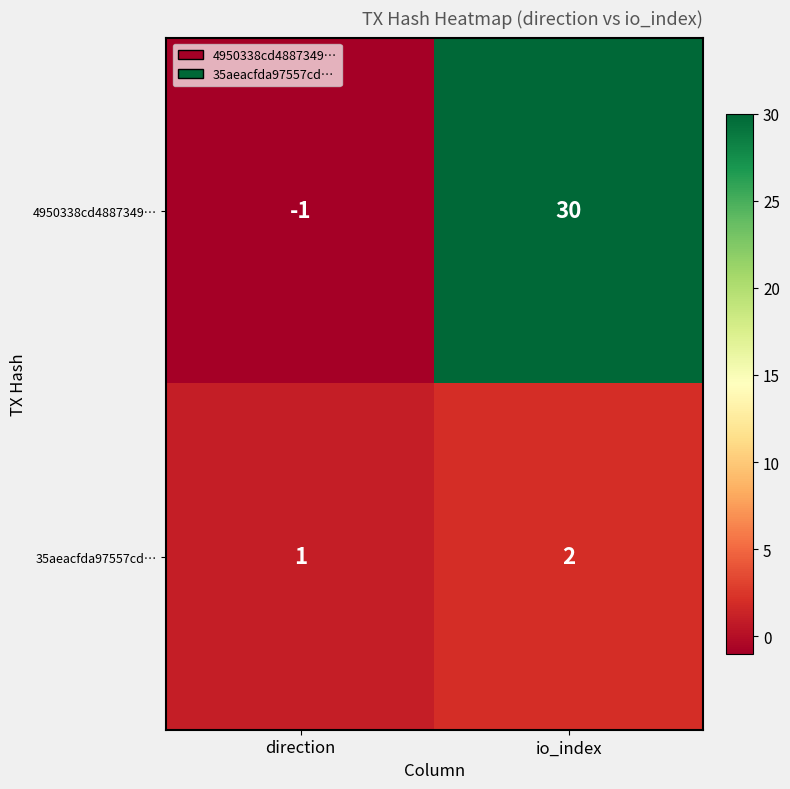

Is it true that 35aeacfda97557cd… equals 1 at direction?

True